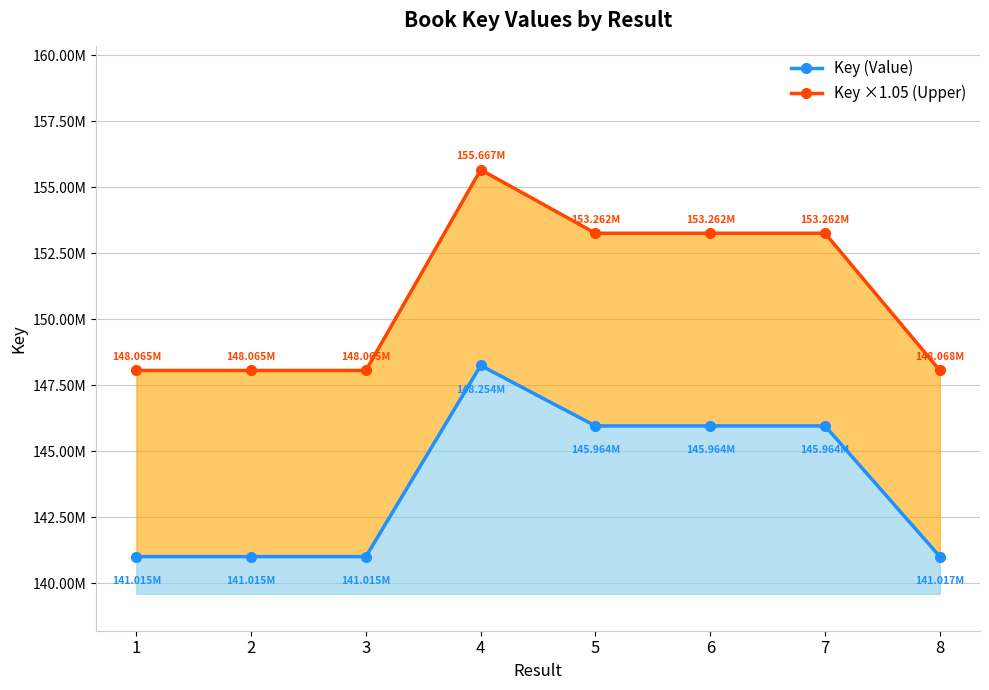

True or false: Key ×1.05 (Upper) has more than 2 points higher than both neighbors.

False